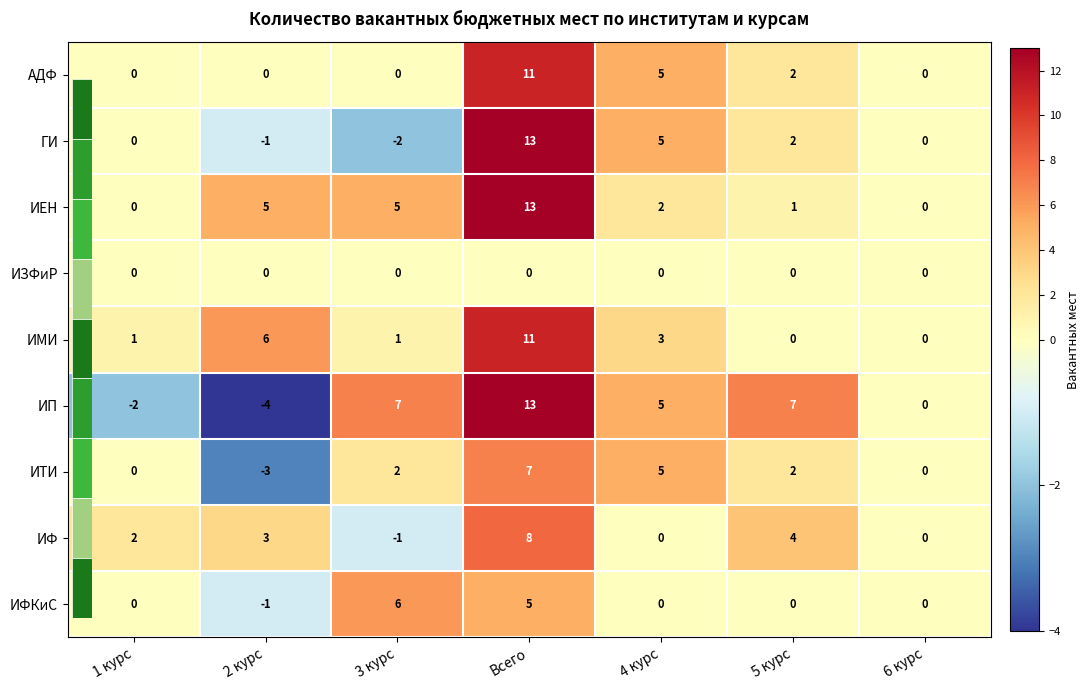

Where is ИФ nearest to the value 3?

2 курс